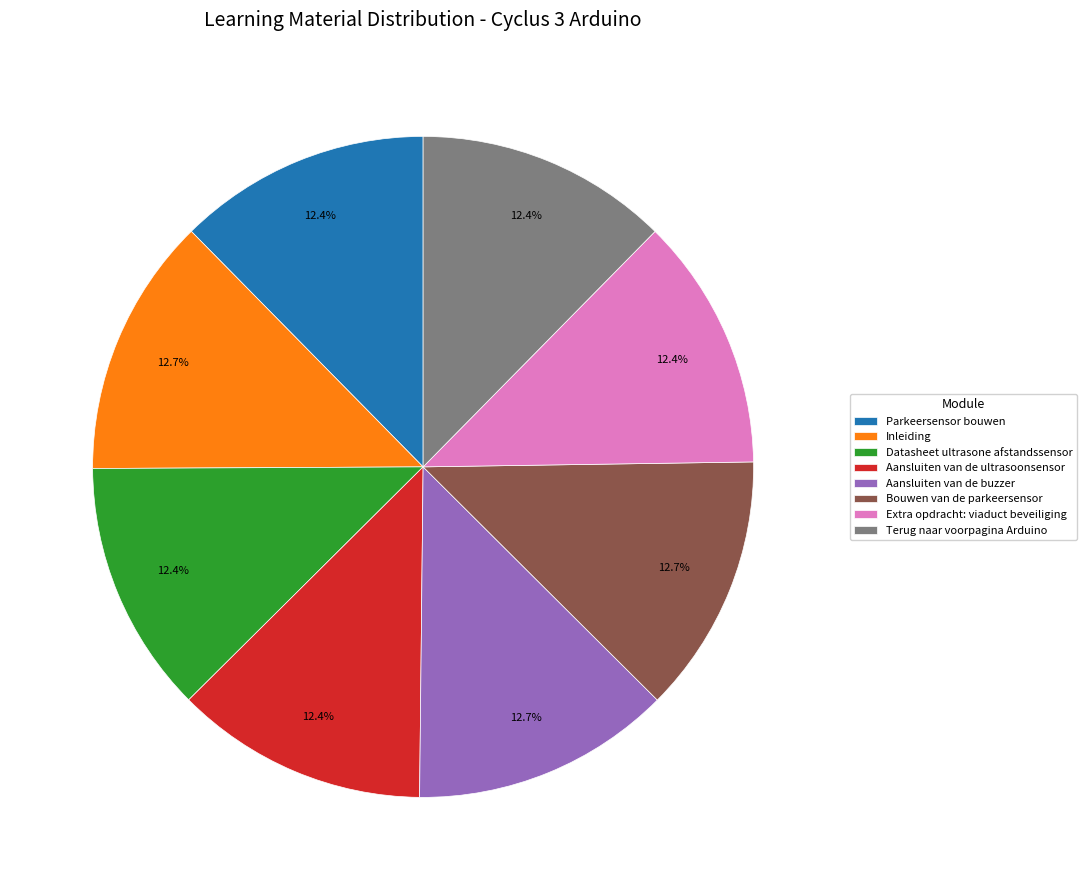

What is the total percentage of Aansluiten van de buzzer and Bouwen van de parkeersensor?

25.4%